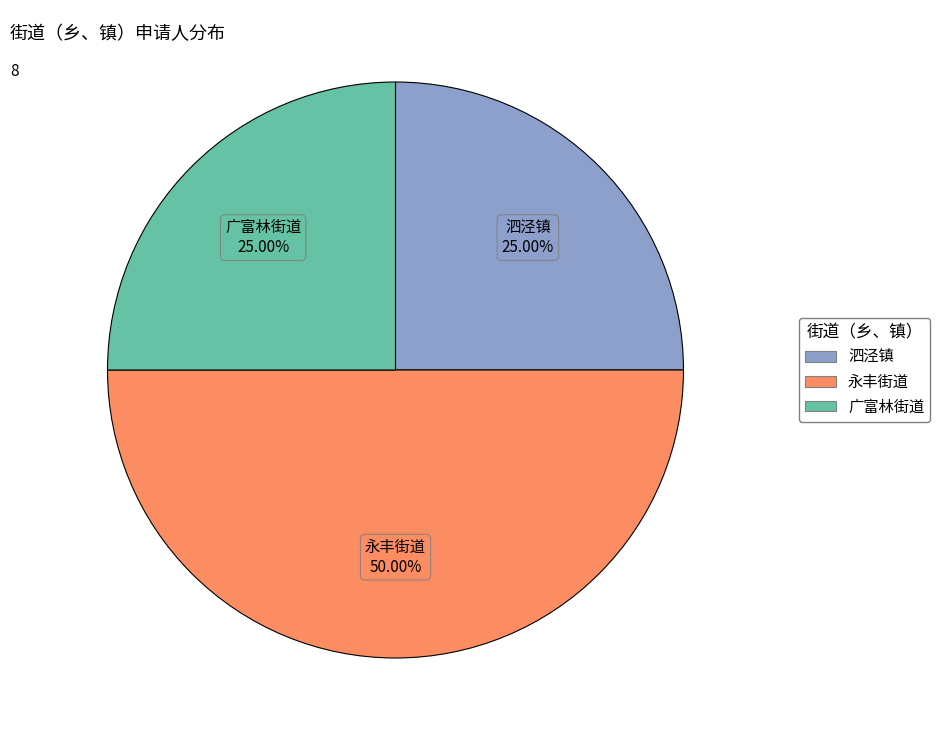

Does 广富林街道 account for over 50% of the chart?

No